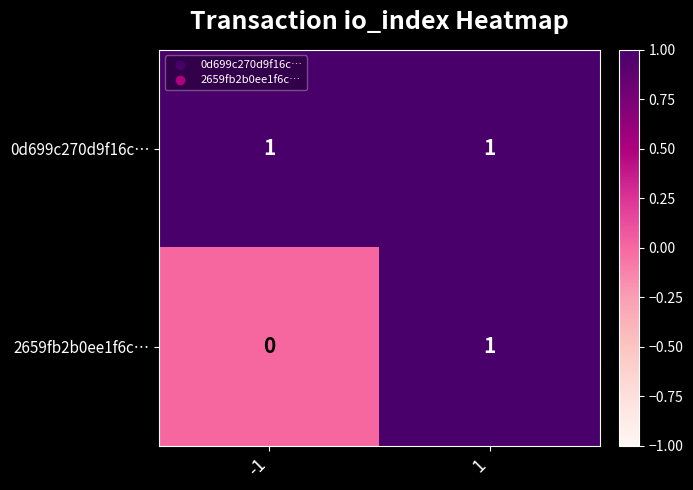

Which series changed the most between -1 and 1?

2659fb2b0ee1f6c…